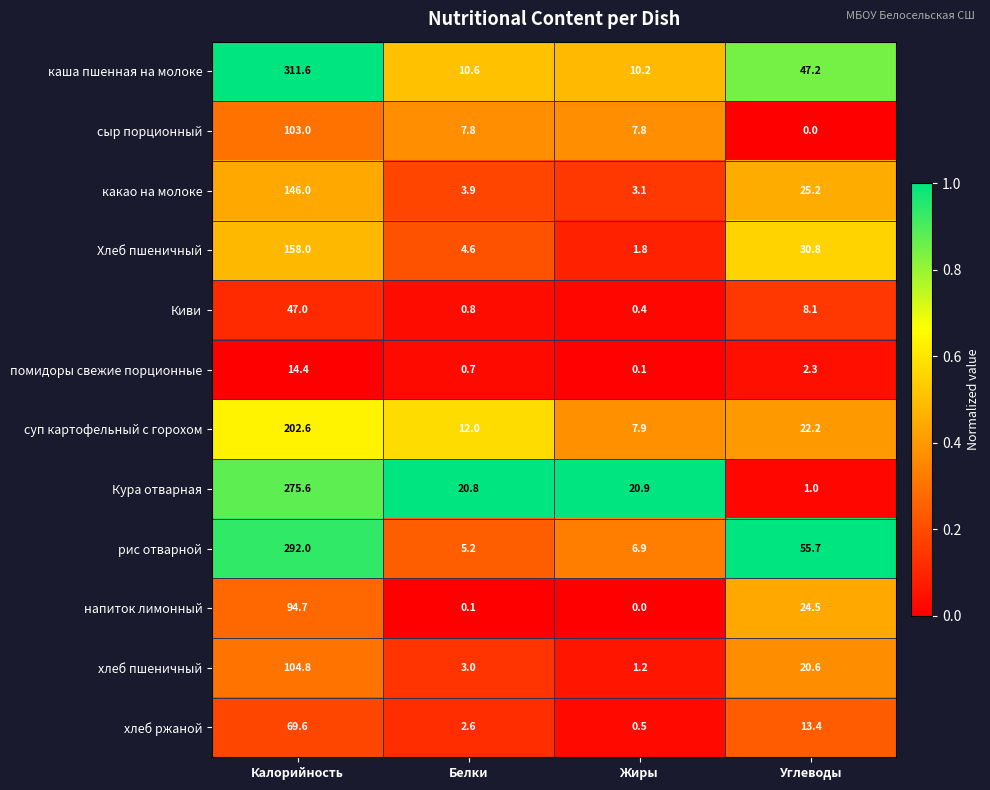

At Белки, list the series in order from largest to smallest.

Кура отварная, суп картофельный с горохом, каша пшенная на молоке, сыр порционный, рис отварной, Хлеб пшеничный, какао на молоке, хлеб пшеничный, хлеб ржаной, Киви, помидоры свежие порционные, напиток лимонный